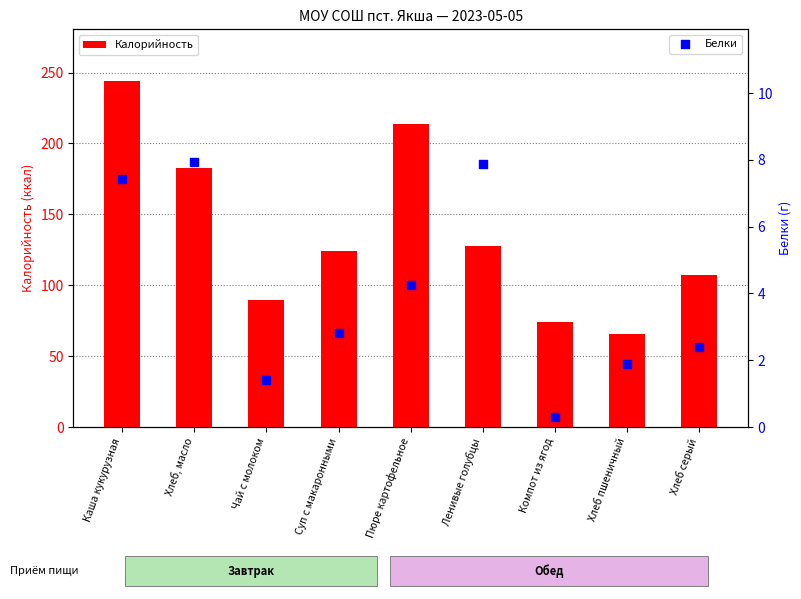

Which series reaches the maximum Y coordinate?

Калорийность